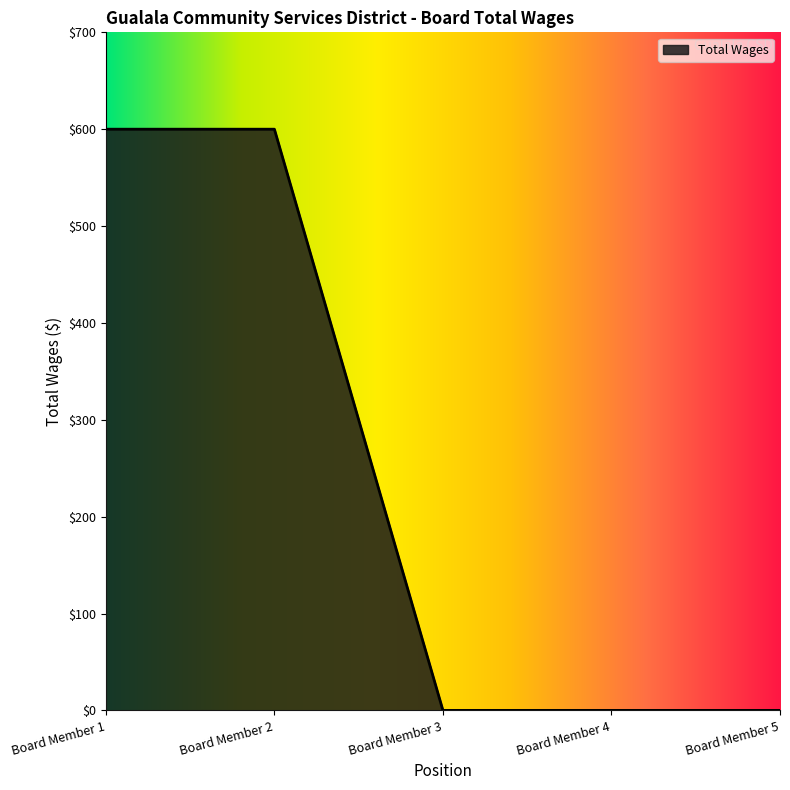

Is it true that the value at Board Member 3 is 247?

False